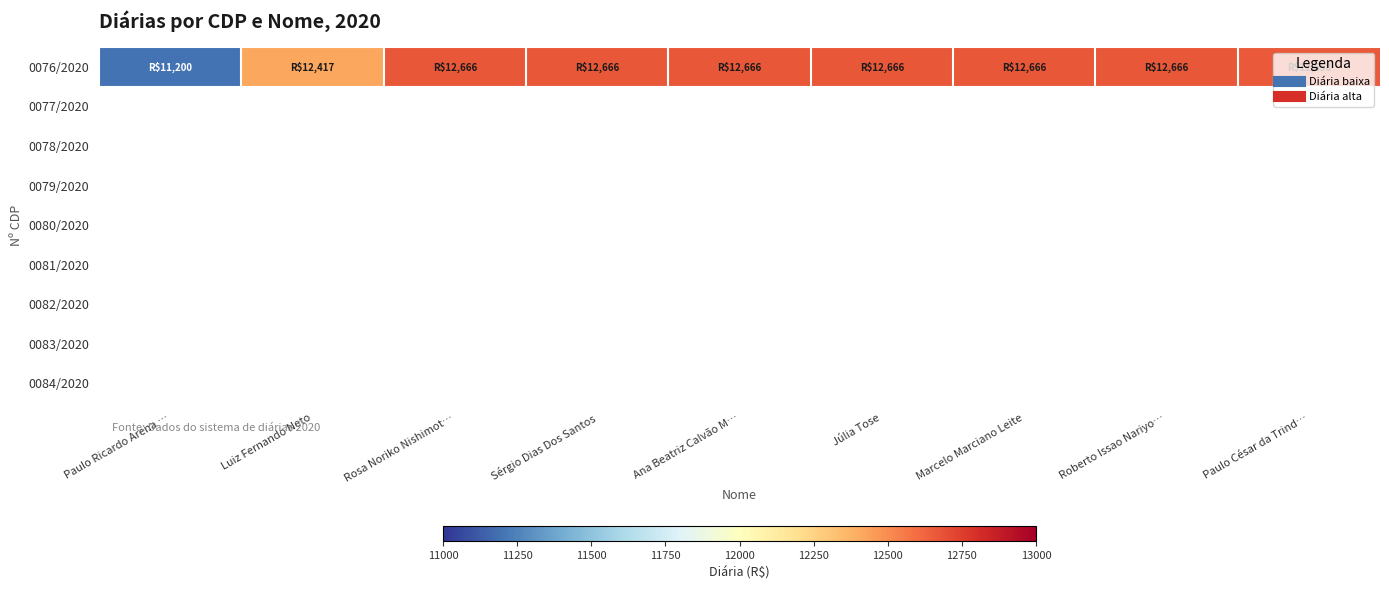

What is the smallest value displayed?

11200.0